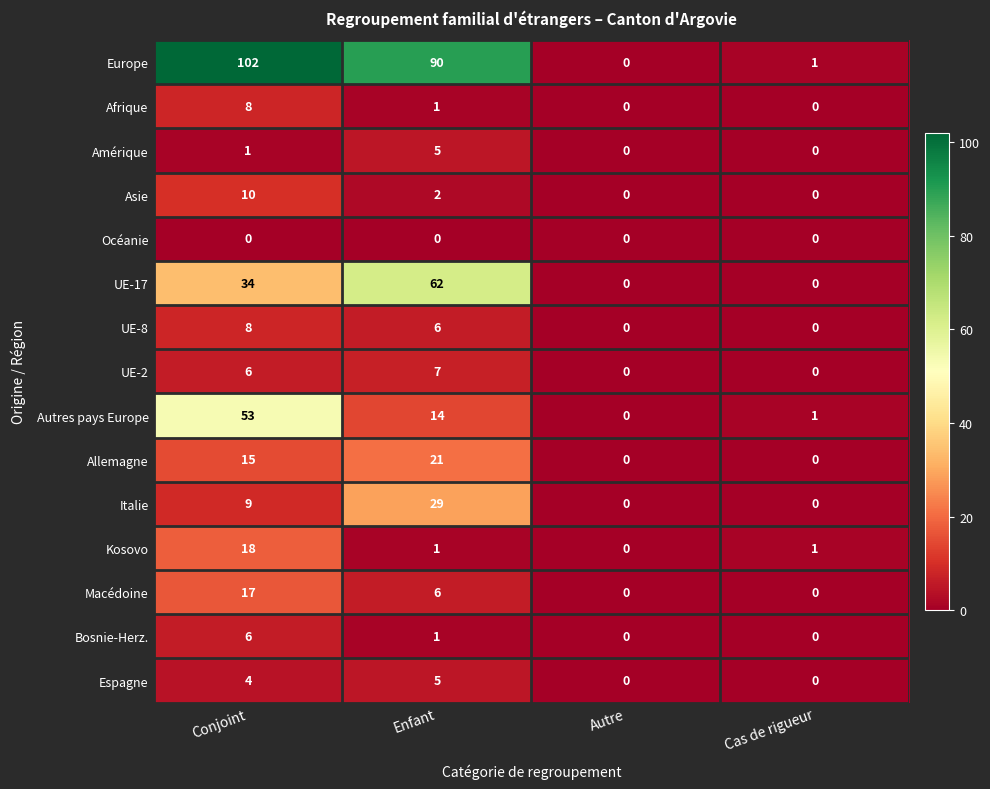

True or false: UE-2 has a value of 0 at Autre.

True